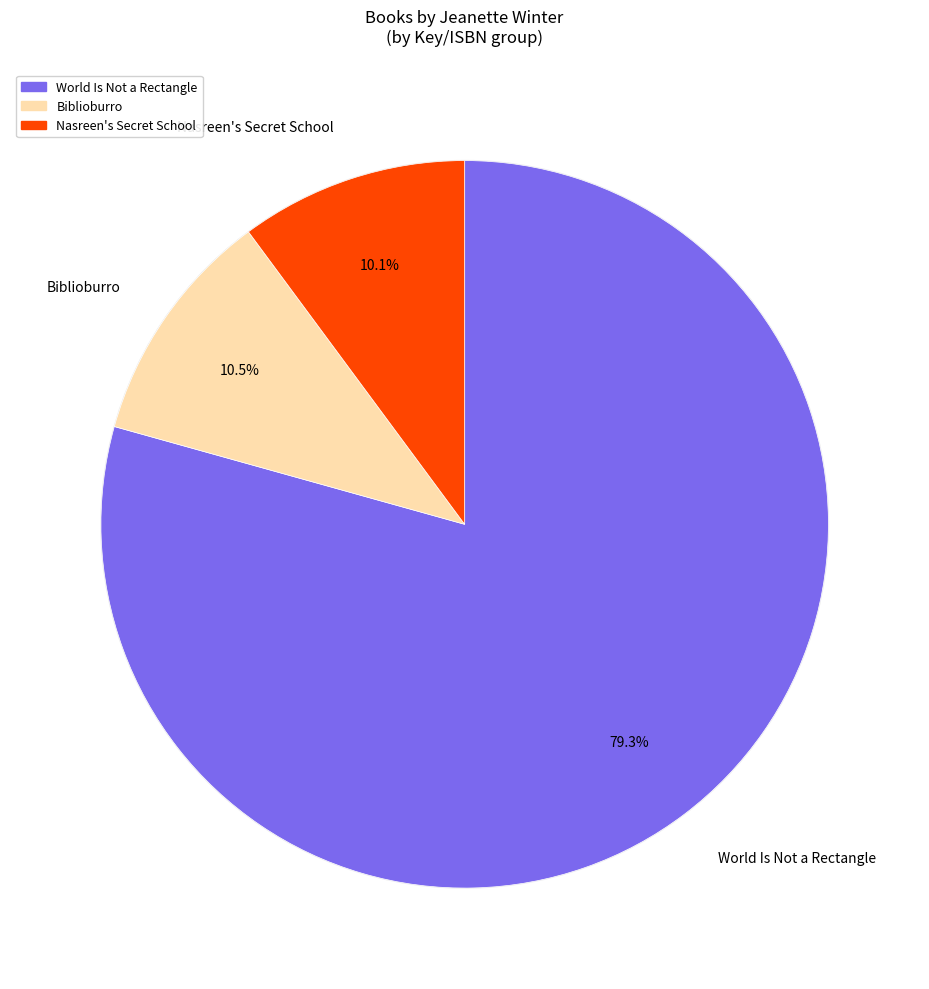

To the nearest percent, what portion does World Is Not a Rectangle represent?

79%